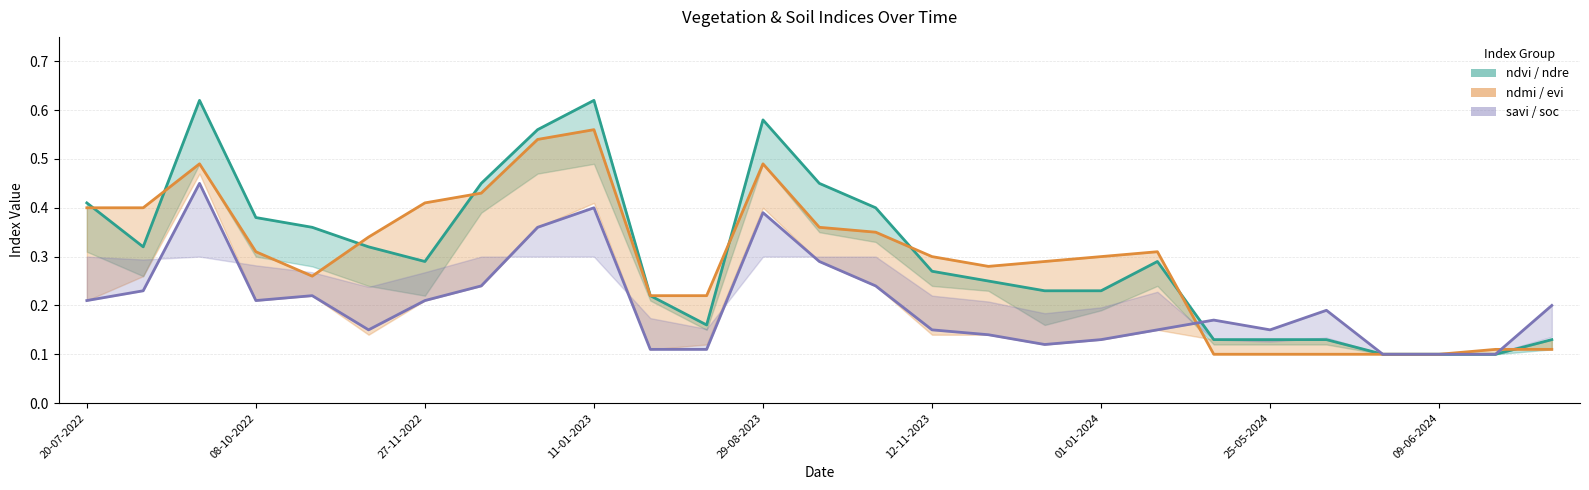

How many series are shown in this chart?

3